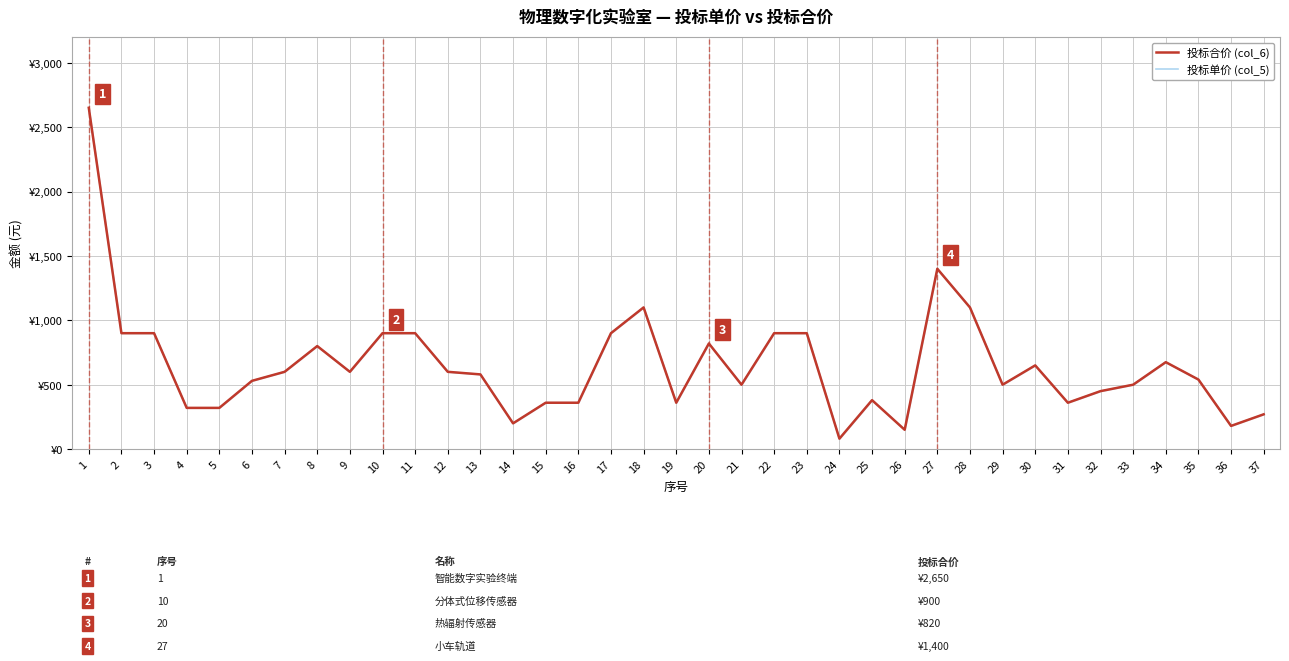

What value does the 投标单价 (col_5) series have at 18, to the nearest 100?

1100